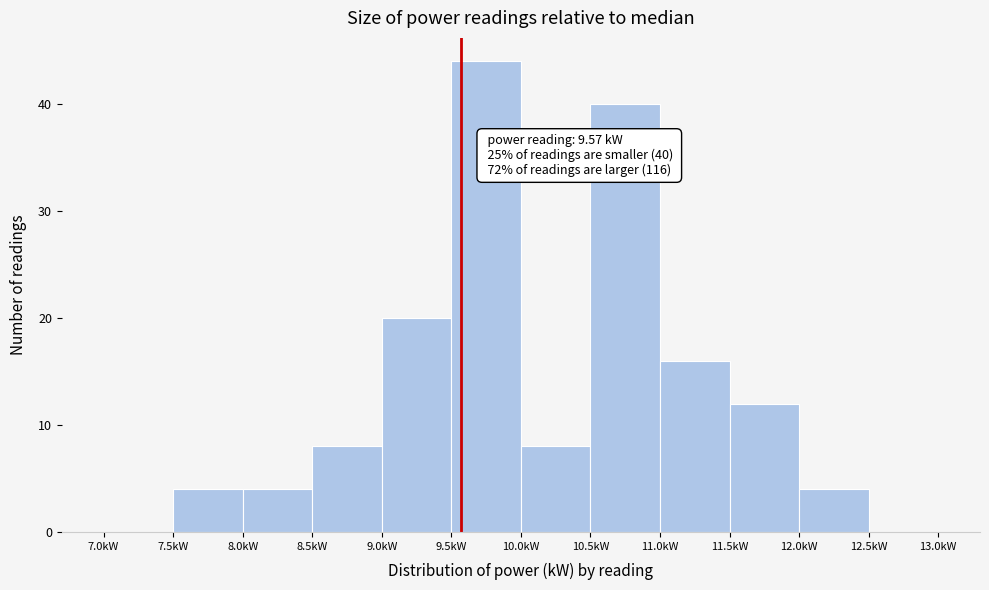

Which range on the x-axis has the tallest bar?

9.5 to 10.0